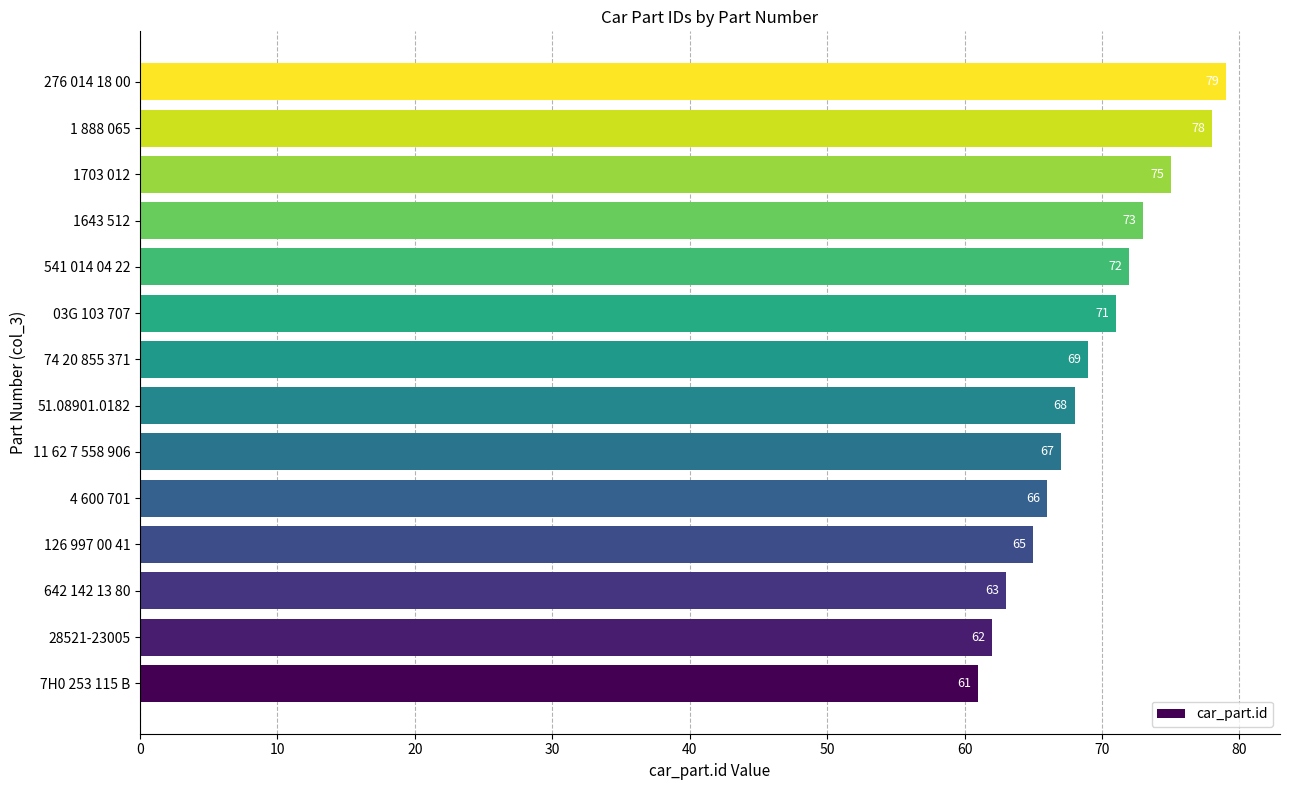

What is the change in value from 03G 103 707 to 1703 012?

+4